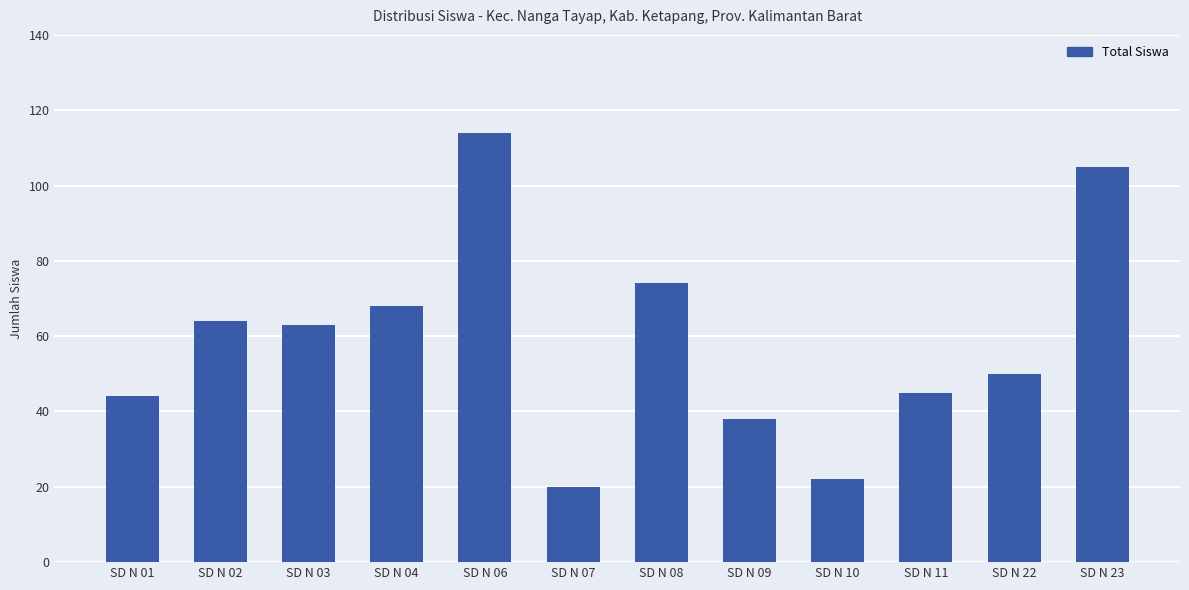

What is the average value?

59